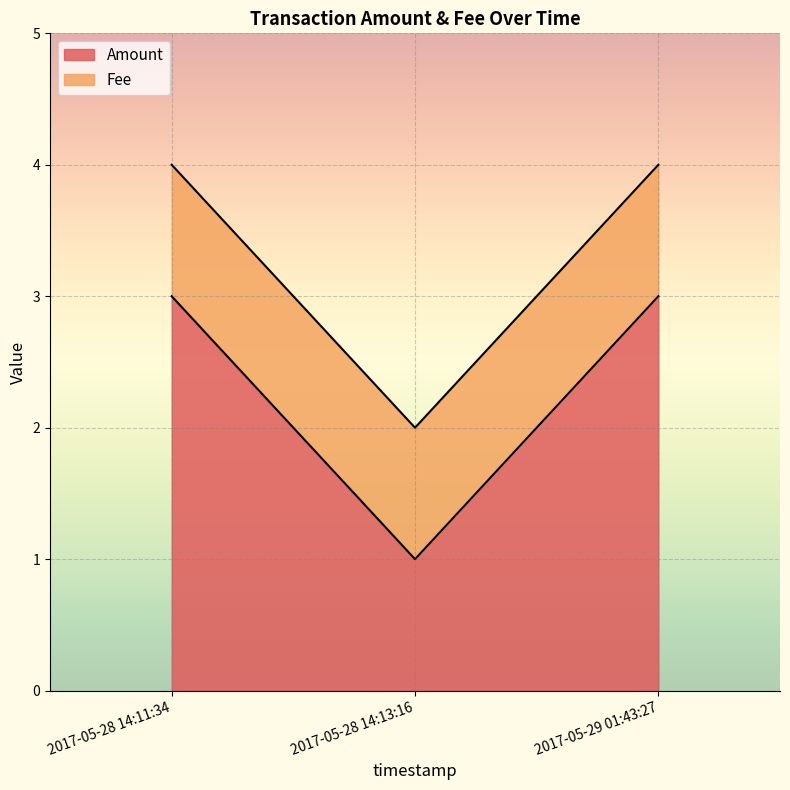

The chart shows a value of 4 at 2017-05-28 14:11:34. True or false?

False